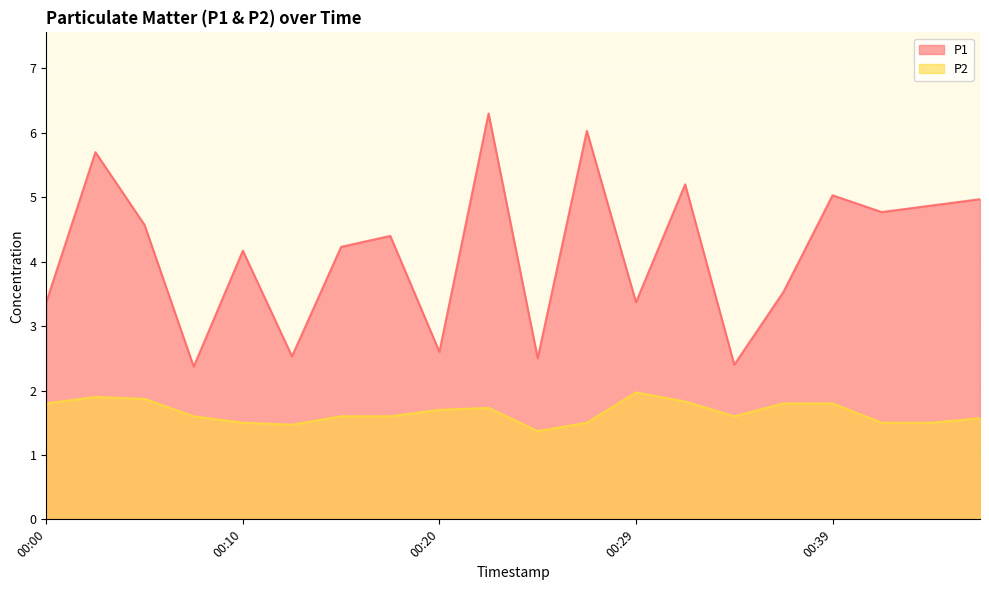

Where does the P1 series first go above 4?

00:03